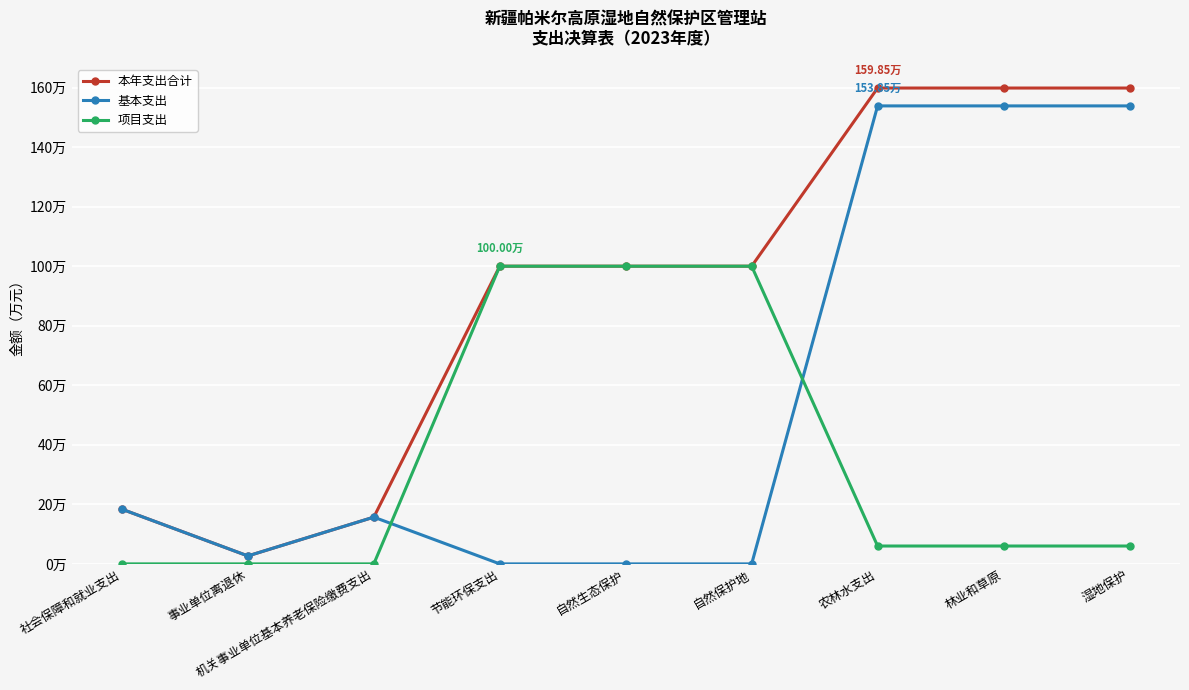

True or false: 项目支出 has more than 2 interior local peaks.

False